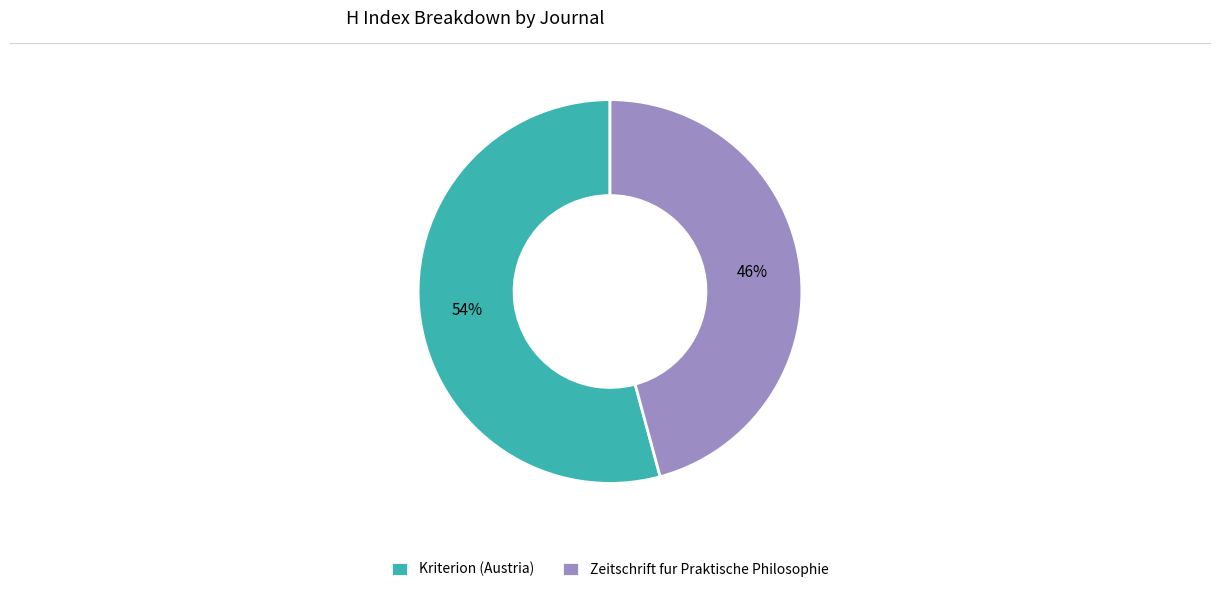

Between Kriterion (Austria) and Zeitschrift fur Praktische Philosophie, which is larger?

Kriterion (Austria)